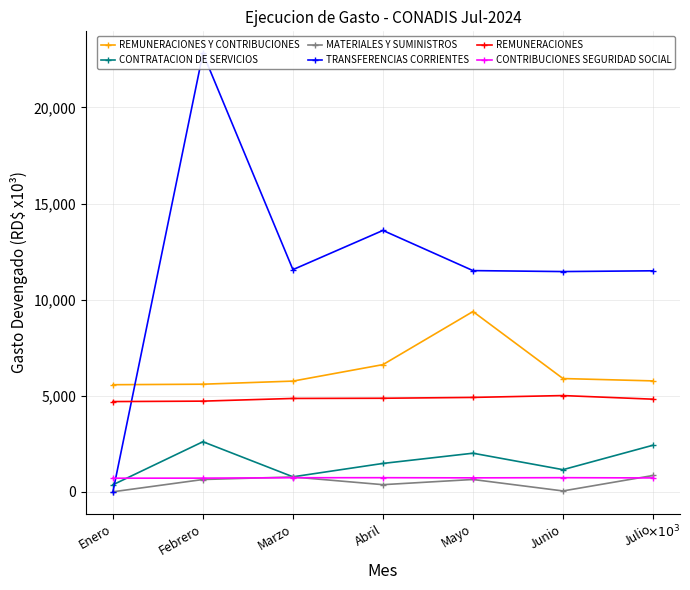

What is the value of the CONTRIBUCIONES SEGURIDAD SOCIAL point at the 3rd from the left?

731.9